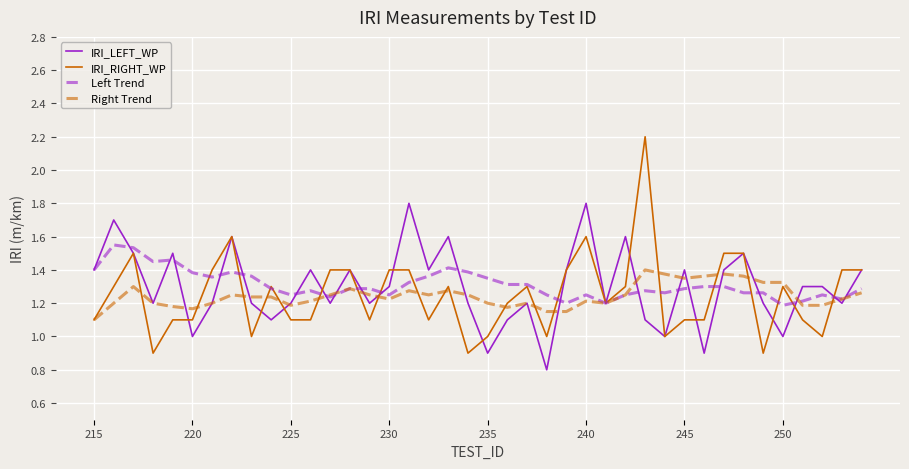

True or false: IRI_RIGHT_WP has more than 0 interior local peaks.

True